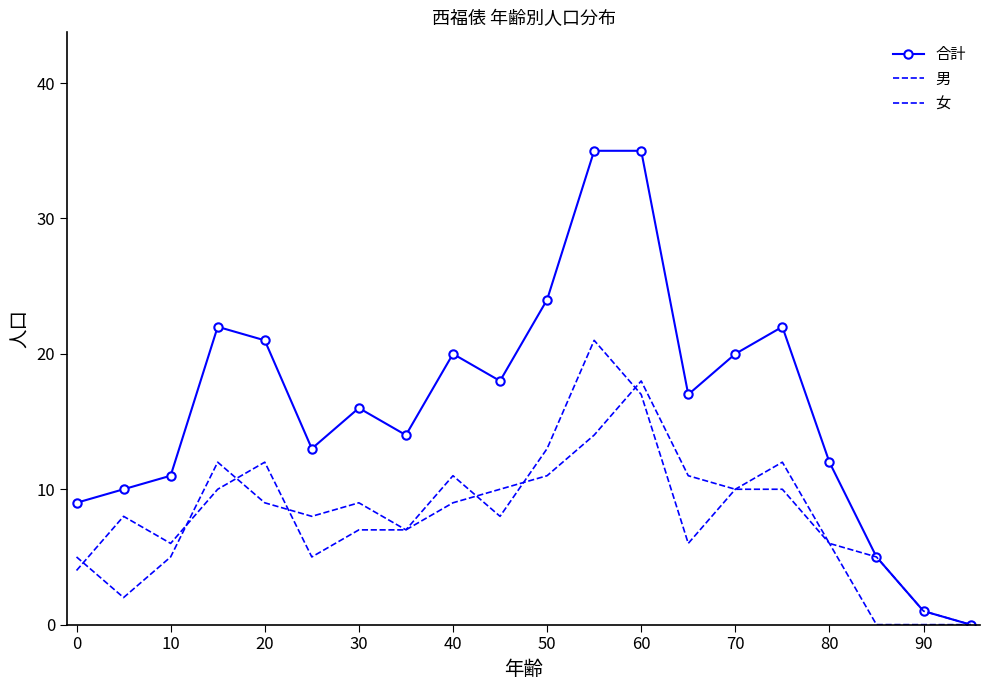

Which series has the widest spread of values?

合計